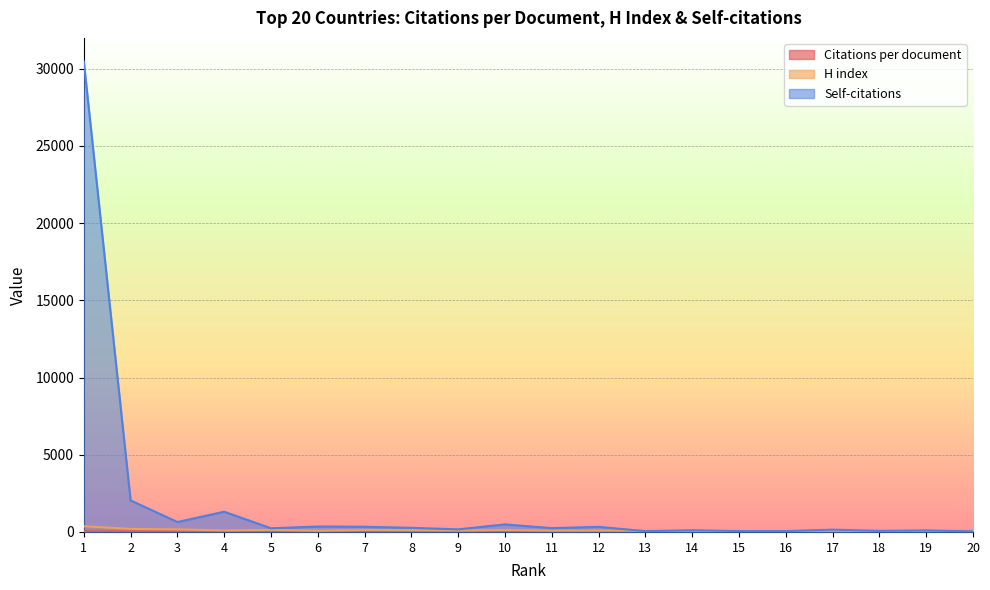

What is the value of the H index point at the 19th from the left?

79.0